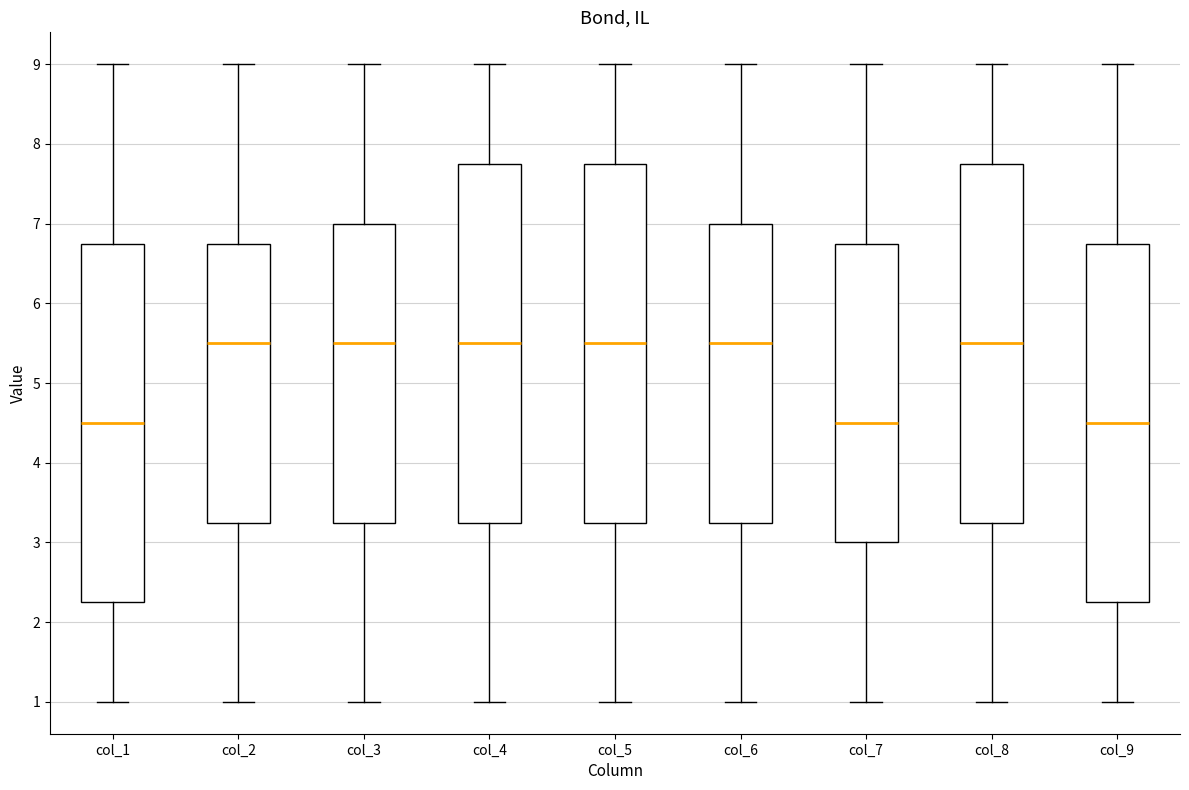

Where does the lower whisker of the box for col_9 end on the y-axis? The values are not printed on the chart, so give them approximately, as read against the axis.

1.0